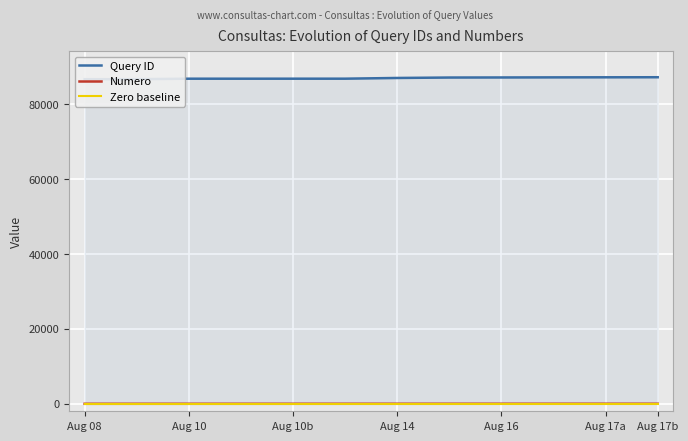

How many series are shown in this chart?

3